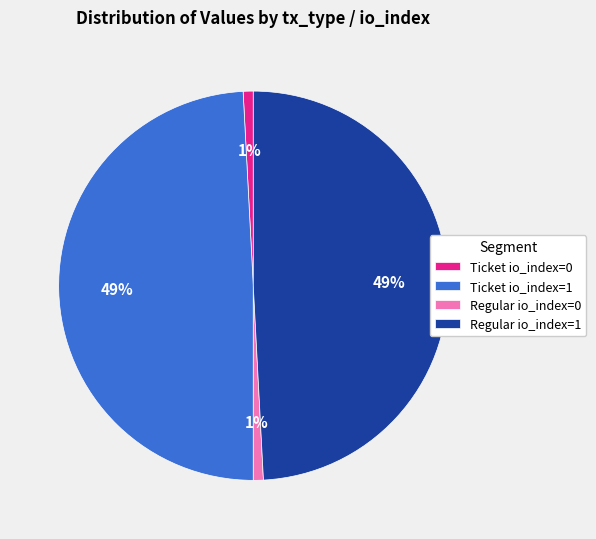

Is it true that Regular io_index=0 is 11% of the pie?

False